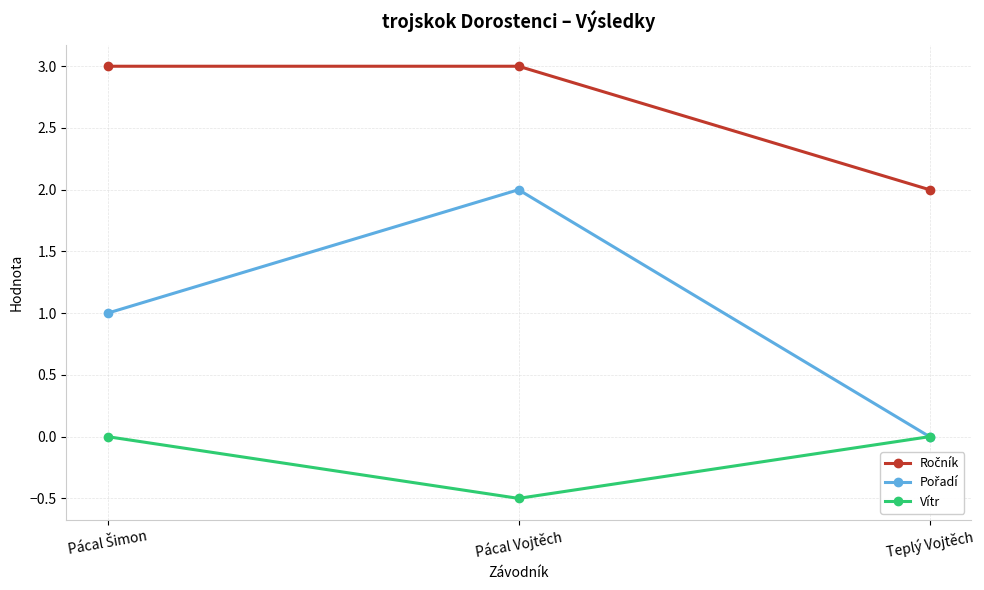

Read the Vítr value at Pácal Vojtěch.

-0.5